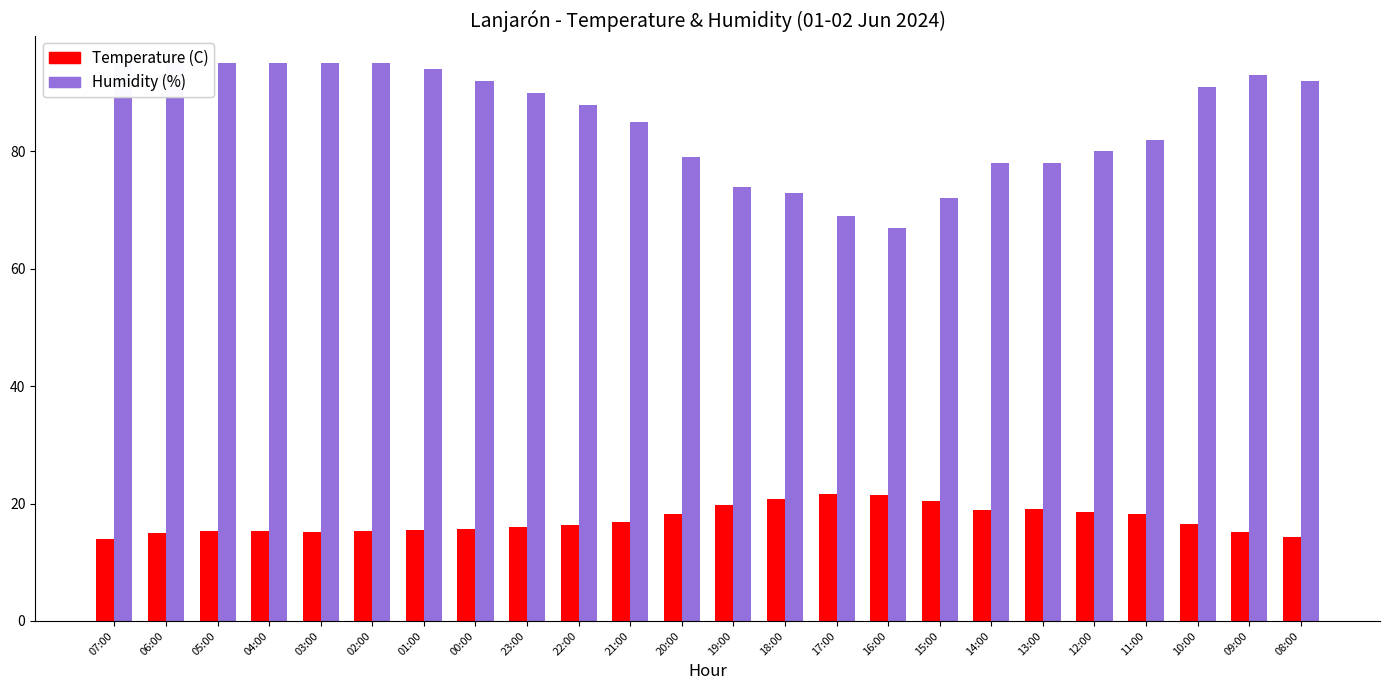

At how many categories does at least one series exceed 63?

24